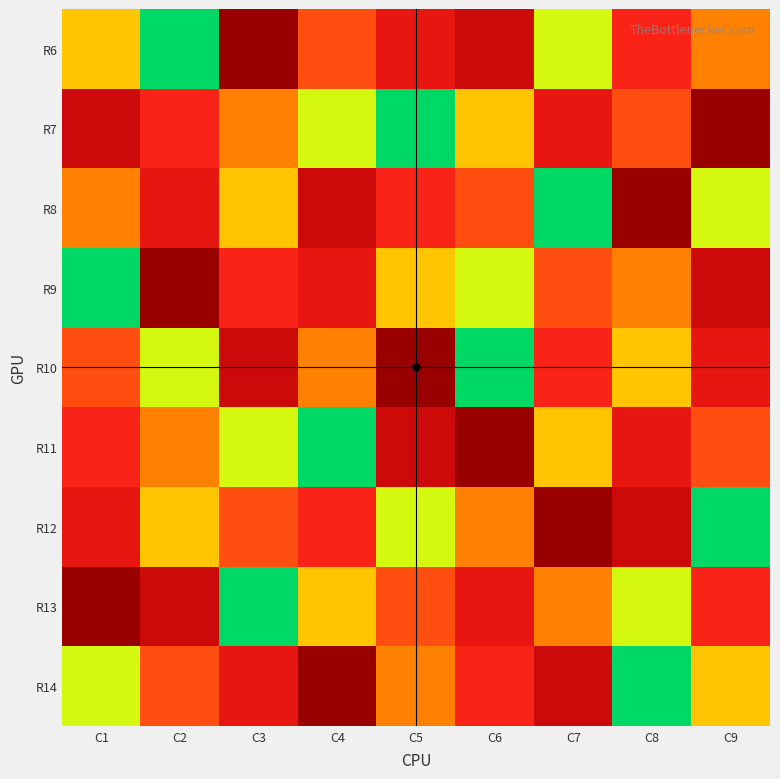

What is the spread (max minus min) of values at C2?

8